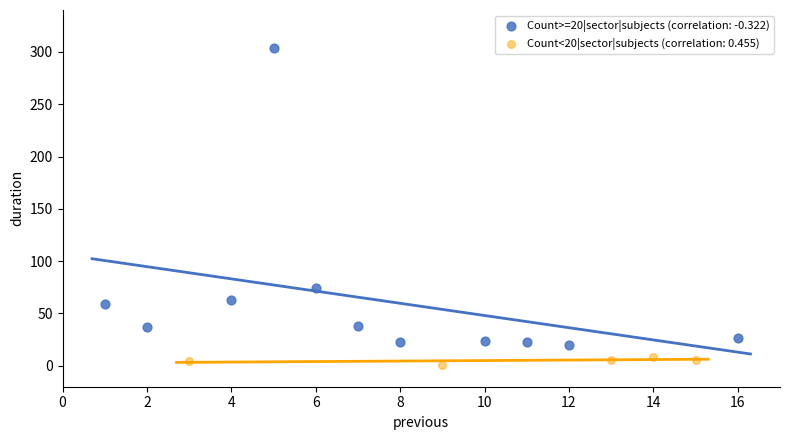

Which series contains the highest Y value?

Count>=20|sector|subjects (correlation: -0.322)